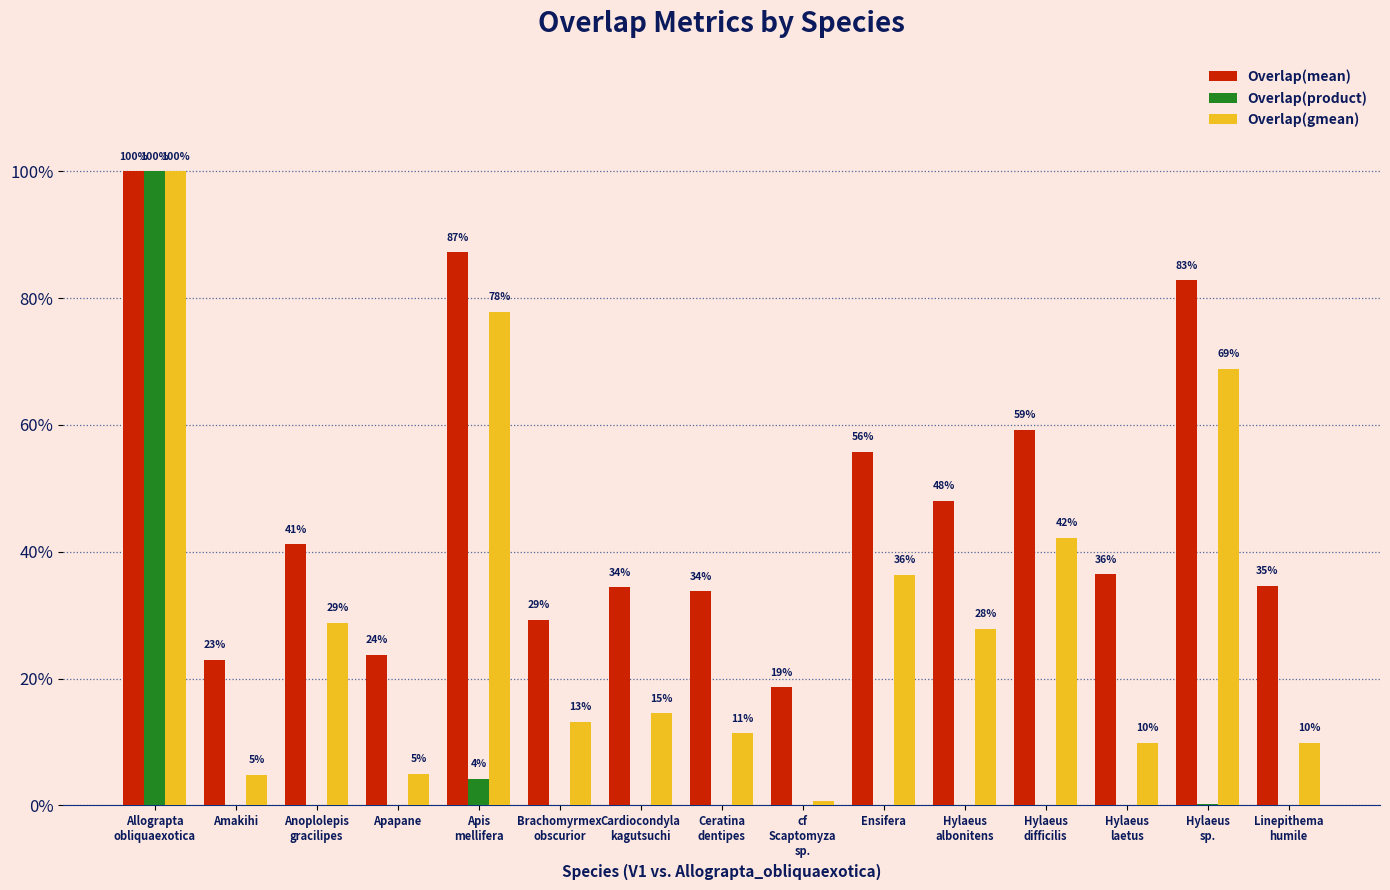

Reading left to right, transcribe all the data shown in this chart.

Overlap(mean): 1.0	0.2	0.4	0.2	0.9	0.3	0.3	0.3	0.2	0.6	0.5	0.6	0.4	0.8	0.3
Overlap(product): 1.0	0.0	0.0	0.0	0.0	0.0	0.0	0.0	0.0	0.0	0.0	0.0	0.0	0.0	0.0
Overlap(gmean): 1.0	0.0	0.3	0.1	0.8	0.1	0.1	0.1	0.0	0.4	0.3	0.4	0.1	0.7	0.1